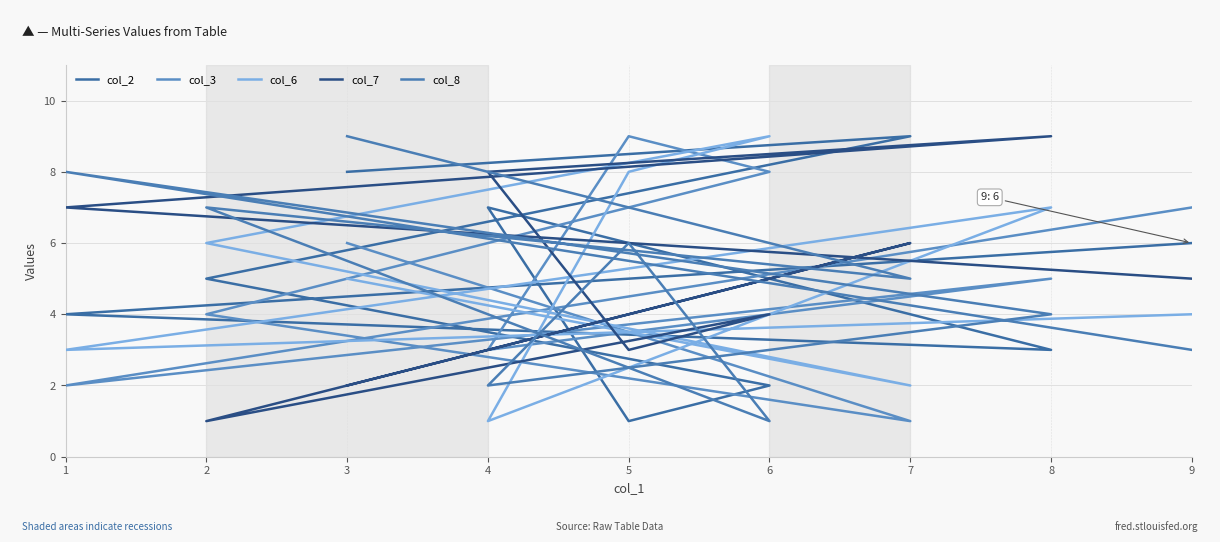

Count the number of categories in the chart.

9